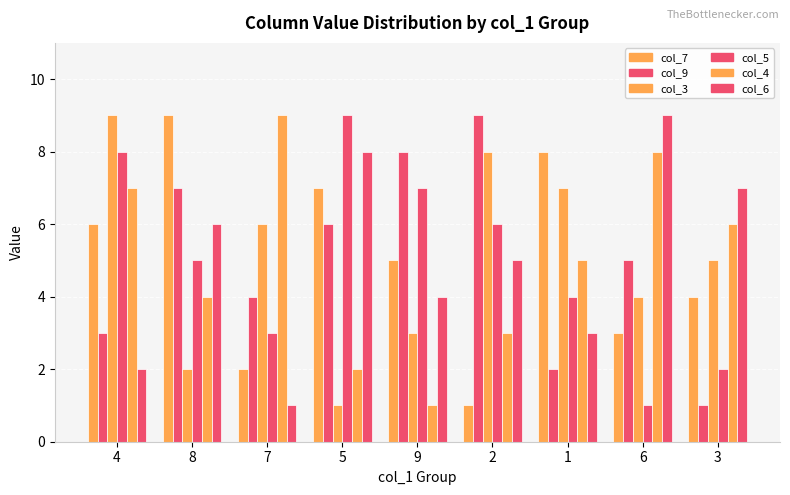

At how many categories does at least one series exceed 3?

9